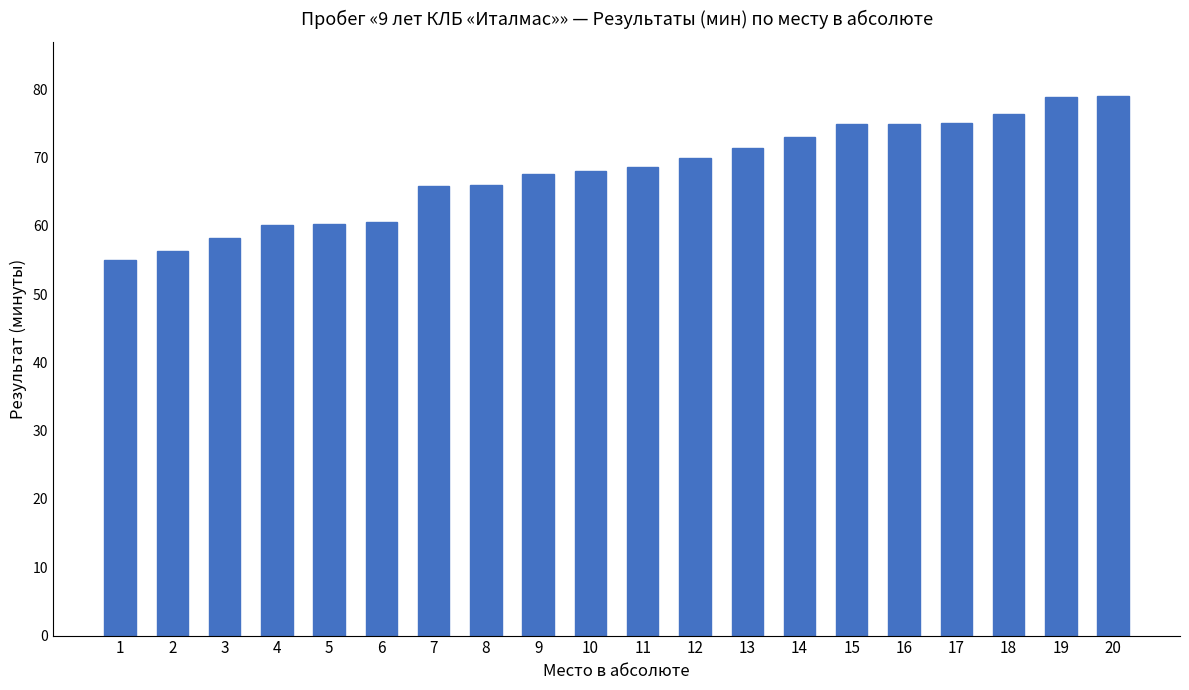

Count the number of categories in the chart.

20